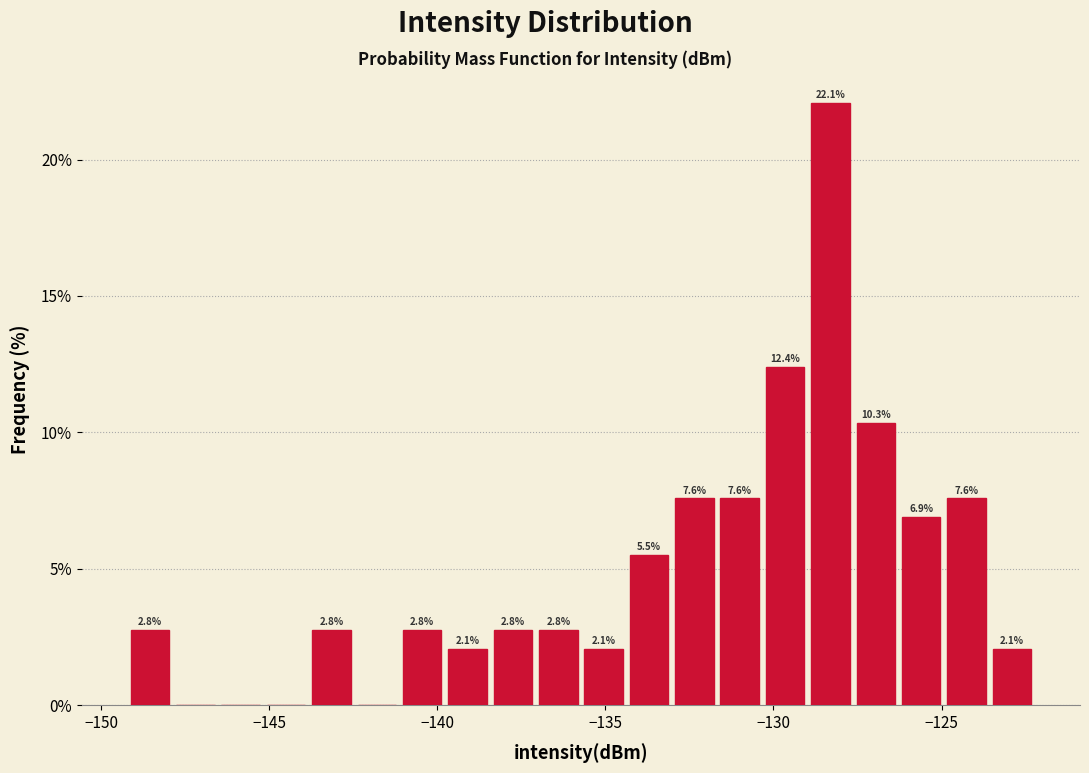

Around what value on the x-axis is the tallest bar? Give the approximate position of its centre, as read against the axis.

-128.5